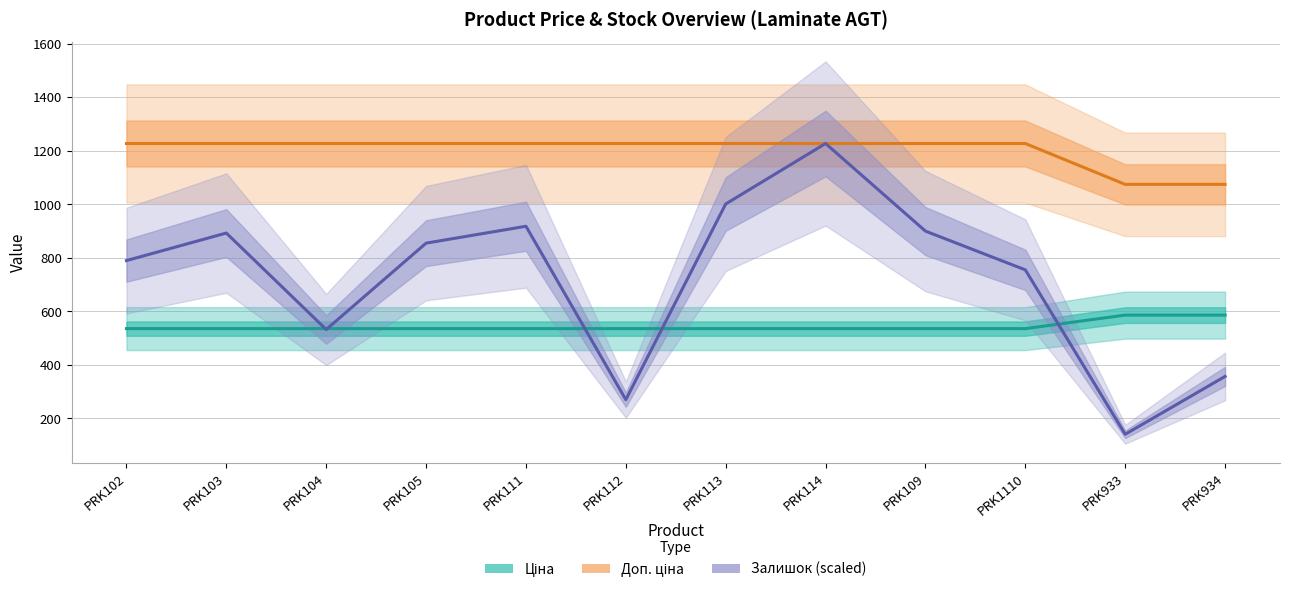

At which category does the chart reach its peak across all series?

PRK102